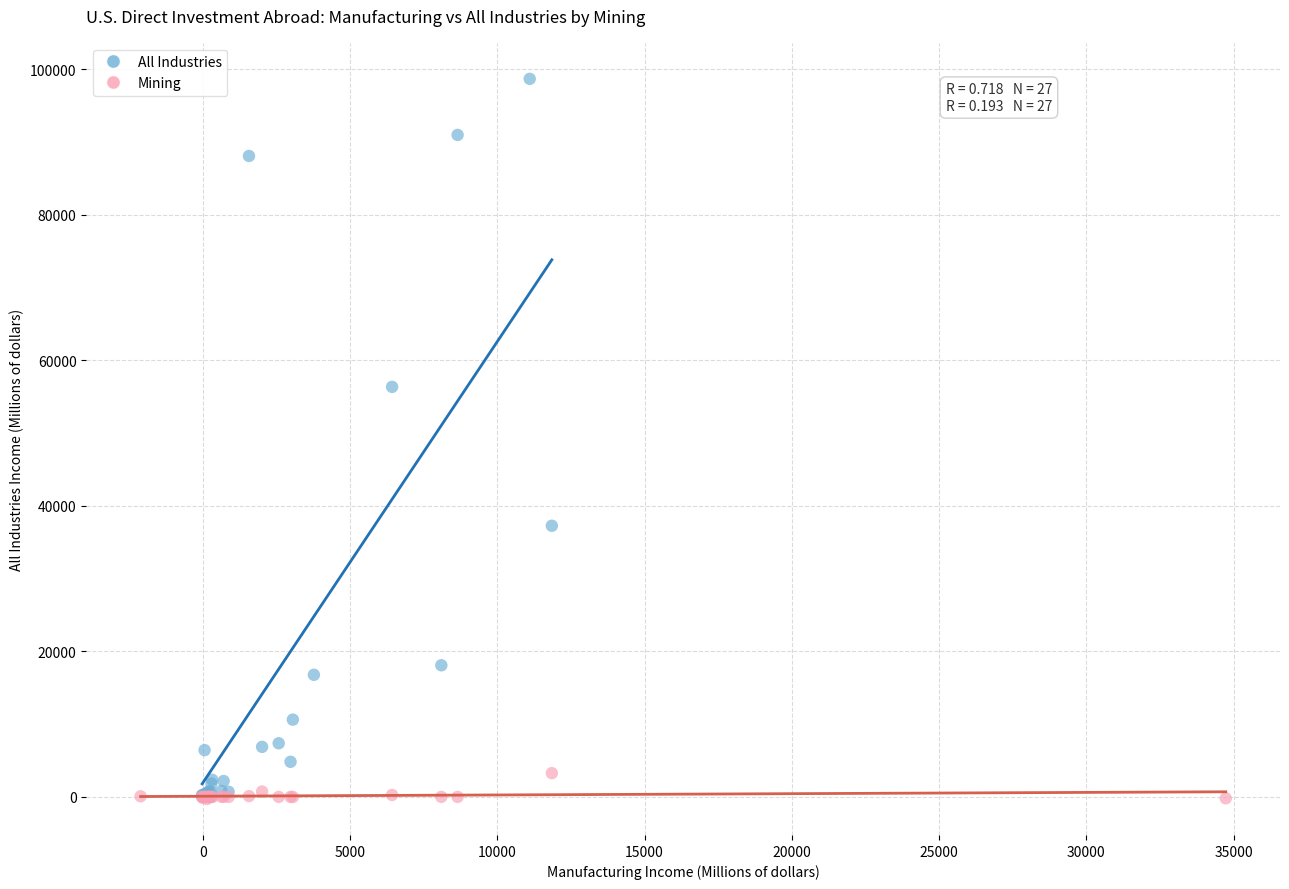

Which series has the widest spread of Y values?

All Industries